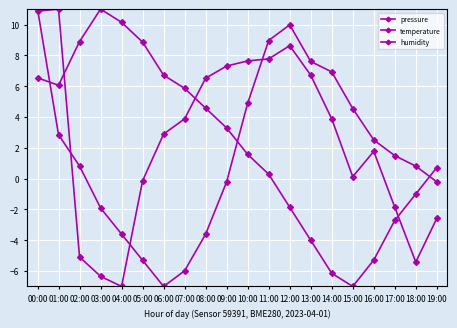

At which category does temperature reach its first local peak?

12:00